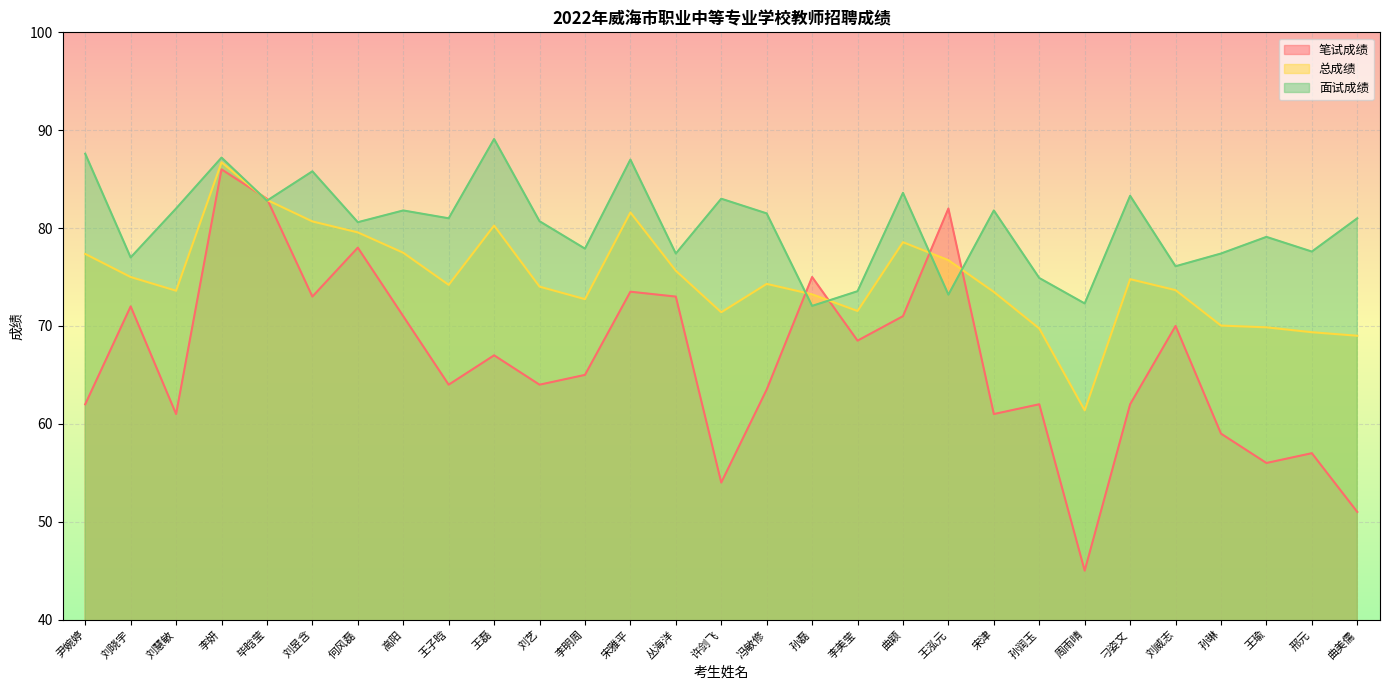

Which series has the widest spread of values?

笔试成绩